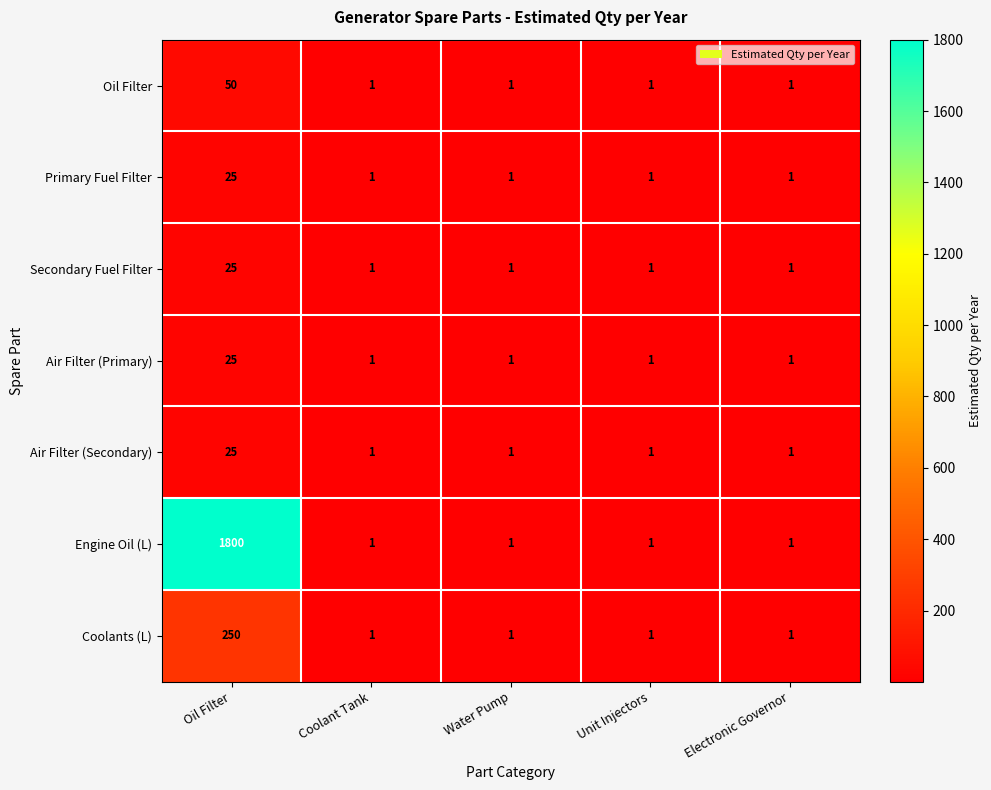

At how many categories does at least one series exceed 1268?

1